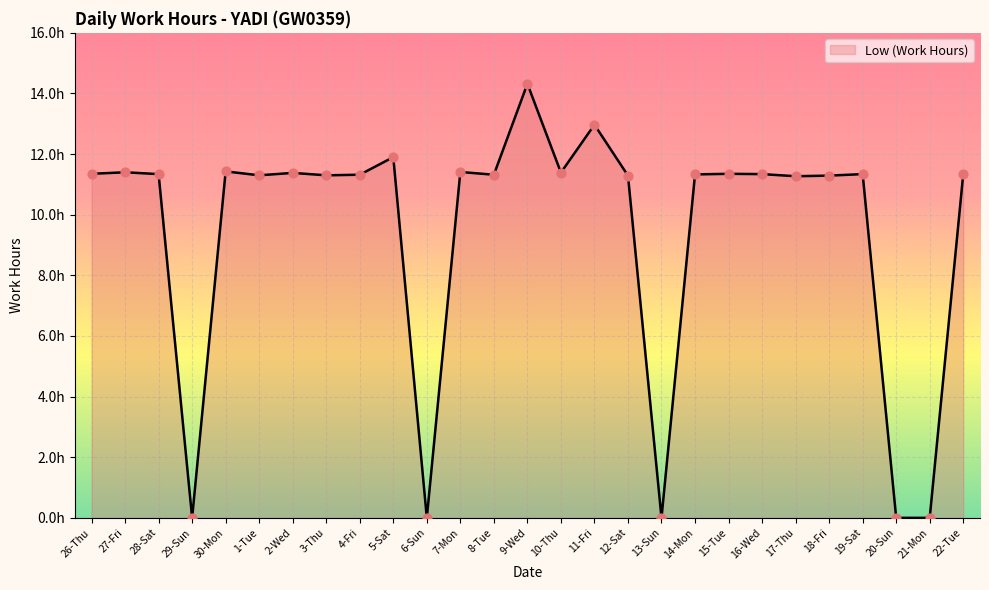

What is the ratio of the value at 12-Sat to the value at 27-Fri?

1.0